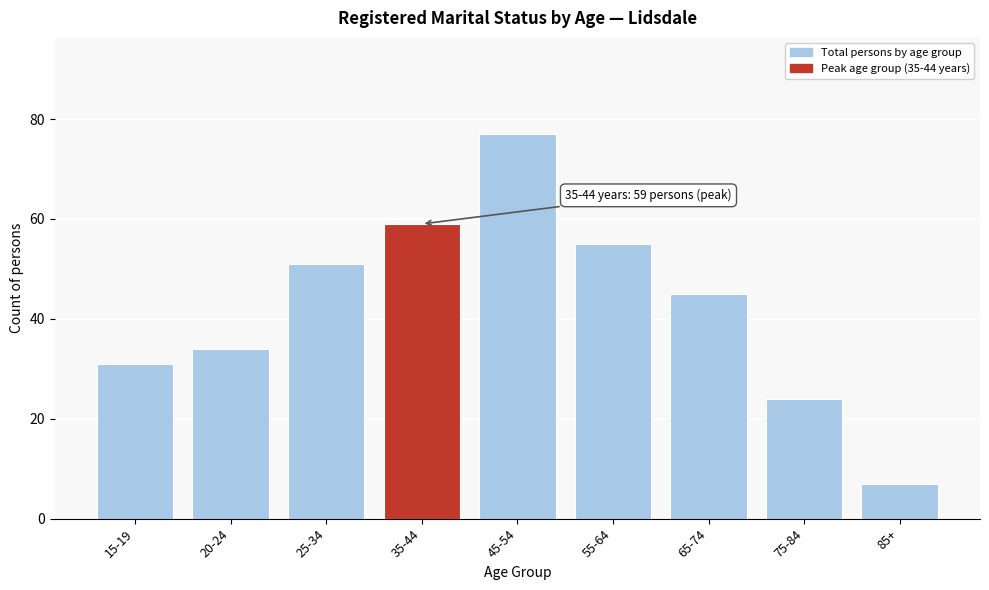

Reading left to right, transcribe all the data shown in this chart.

15-19=31	20-24=34	25-34=51	35-44=59	45-54=77	55-64=55	65-74=45	75-84=24	85+=7